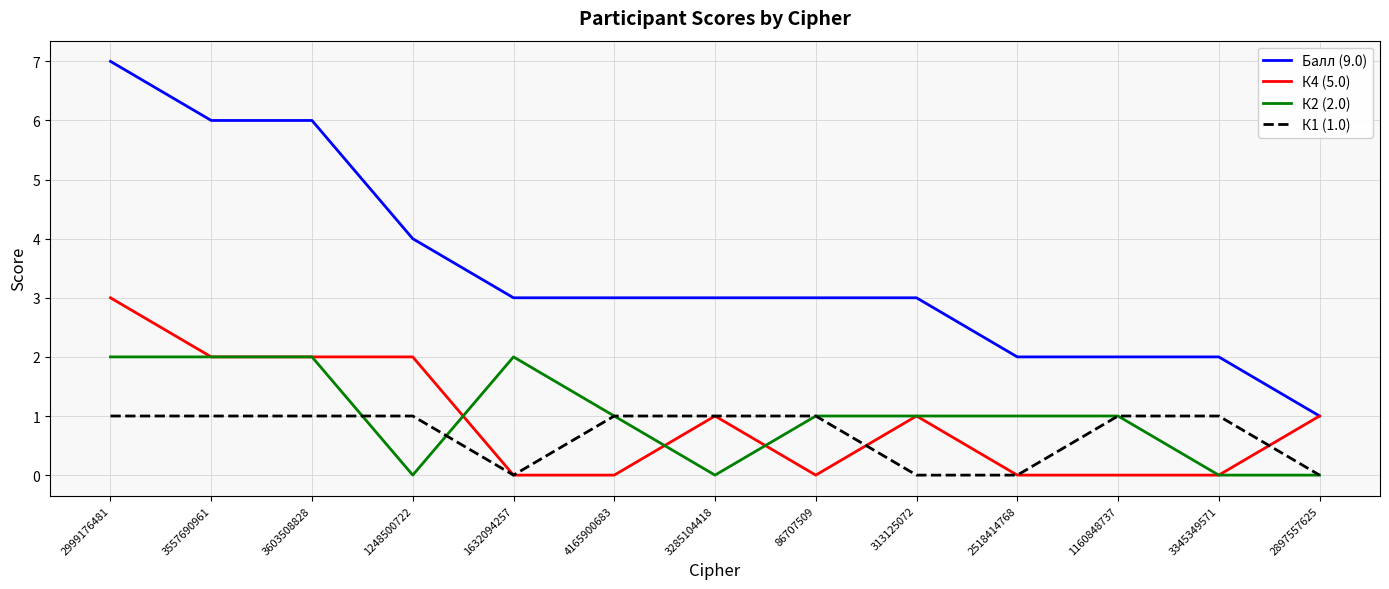

The value of Балл (9.0) at 4165900683 is 3. True or false?

True